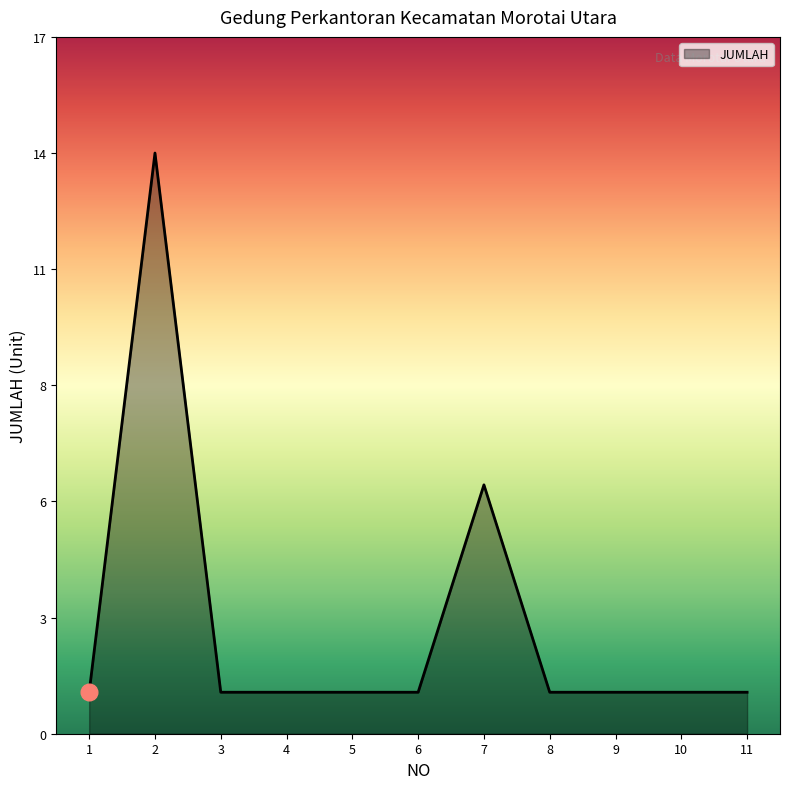

At which category does the chart reach its minimum across all series?

1